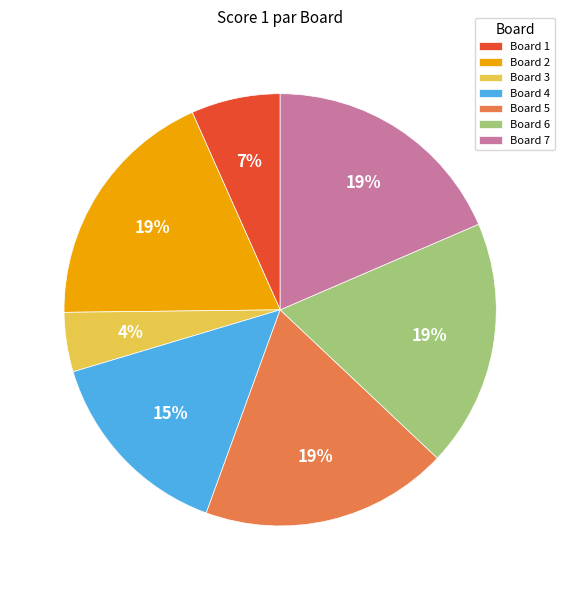

To the nearest percent, what is the average slice percentage?

14%